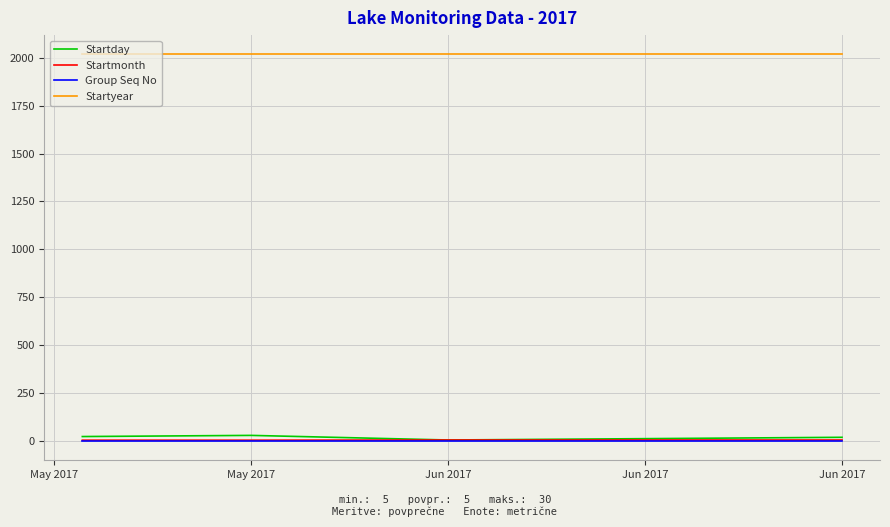

Which series has the largest total across all categories?

Startyear